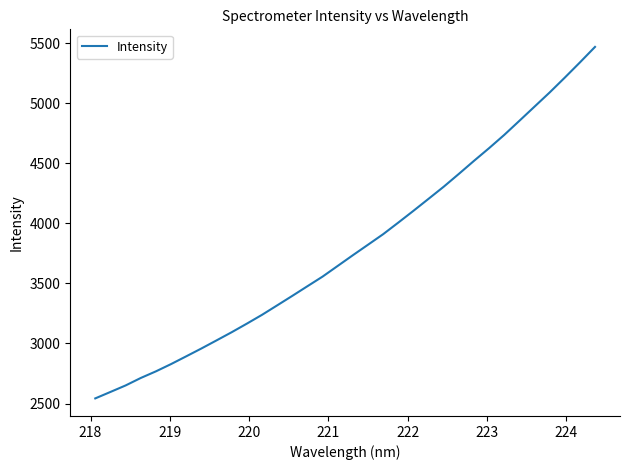

What is the smallest value displayed?

2542.7